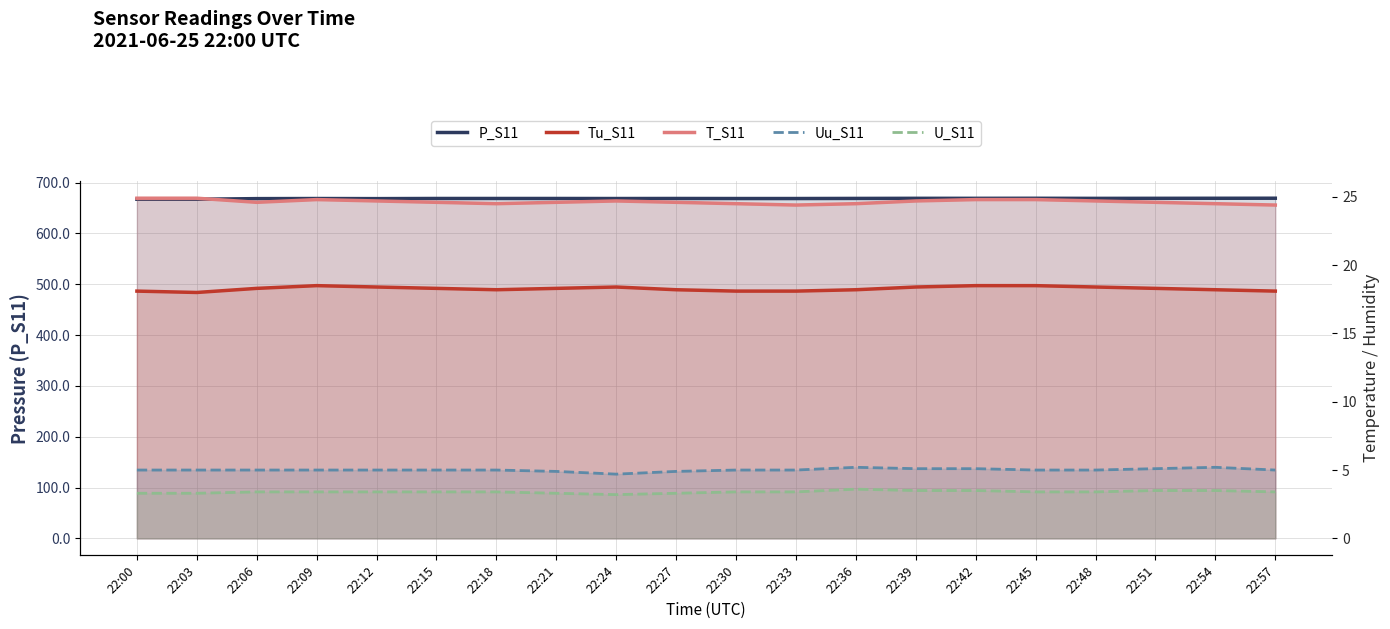

Rank the categories by T_S11 value from highest to lowest.

22:00, 22:03, 22:09, 22:42, 22:45, 22:12, 22:24, 22:39, 22:48, 22:06, 22:15, 22:21, 22:27, 22:51, 22:18, 22:30, 22:36, 22:54, 22:33, 22:57